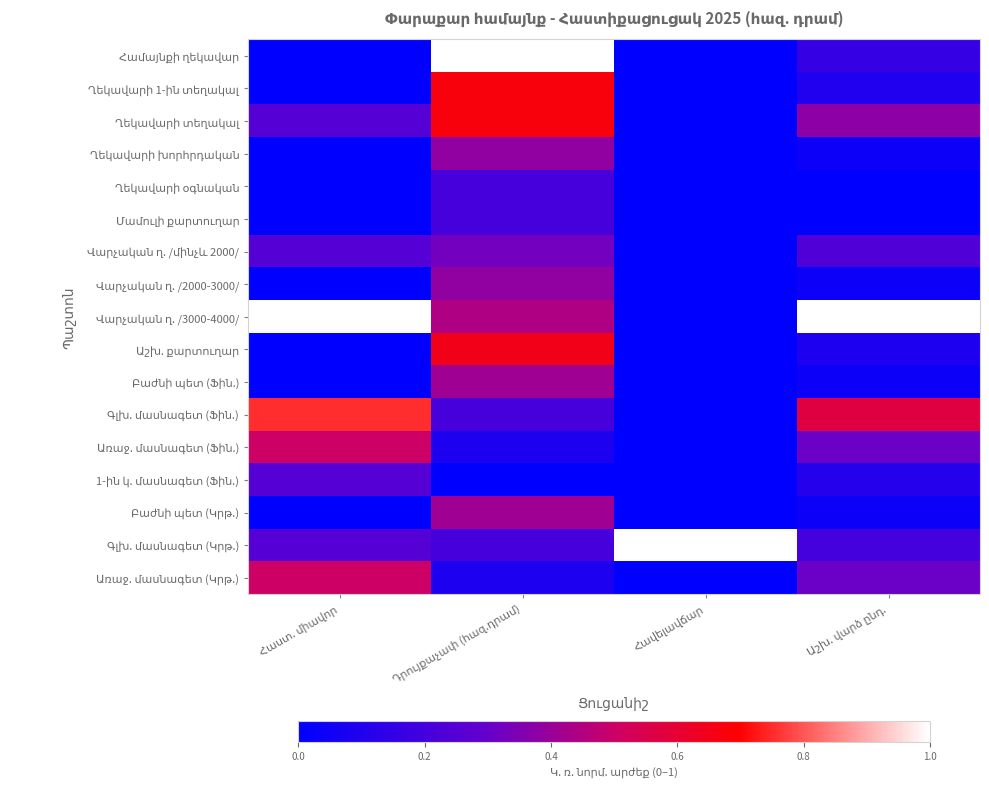

Rank the series by their maximum value, from highest to lowest.

Համայնքի ղեկավար, Վարչական ղ. /3000-4000/, Գլխ. մասնագետ (Կրթ.), Գլխ. մասնագետ (Ֆին.), Ղեկավարի 1-ին տեղակալ, Ղեկավարի տեղակալ, Աշխ. քարտուղար, Առաջ. մասնագետ (Ֆին.), Առաջ. մասնագետ (Կրթ.), Բաժնի պետ (Ֆին.), Բաժնի պետ (Կրթ.), Ղեկավարի խորհրդական, Վարչական ղ. /2000-3000/, Վարչական ղ. /մինչև 2000/, 1-ին կ. մասնագետ (Ֆին.), Ղեկավարի օգնական, Մամուլի քարտուղար